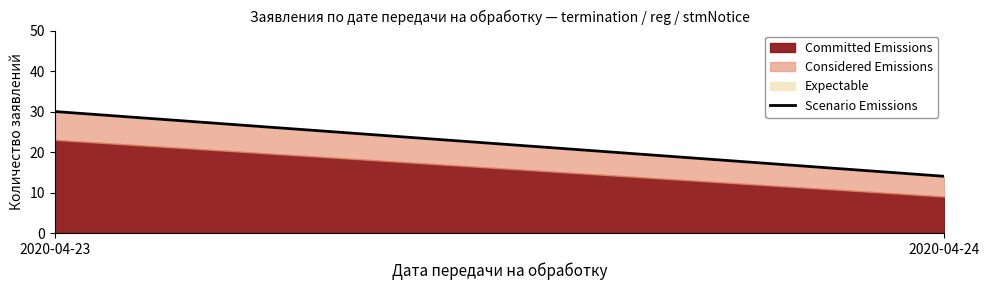

What is the value of the Expectable point at the 1st from the left?

8